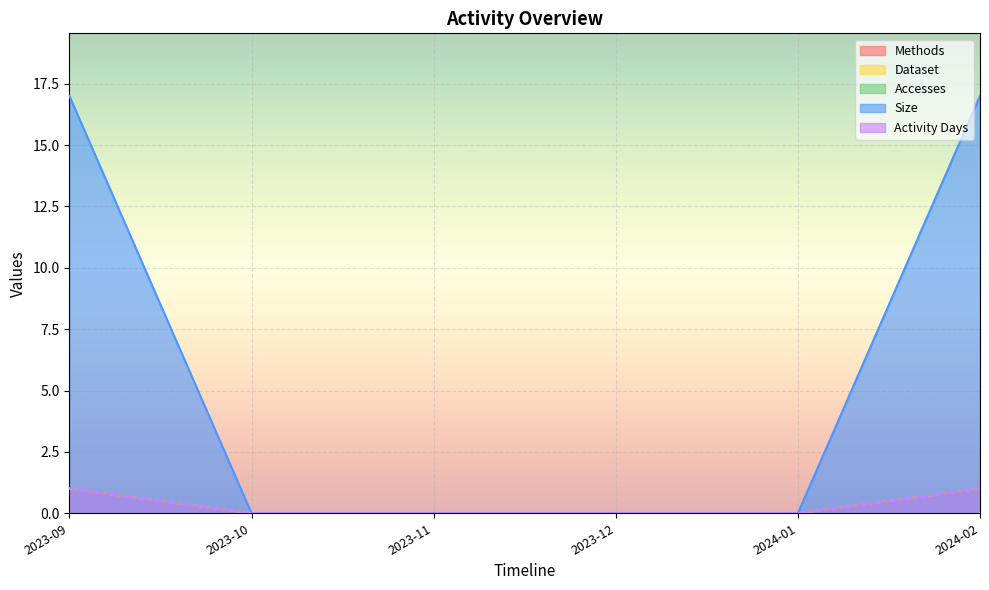

What are all the series names shown in the legend?

Methods, Dataset, Accesses, Size, Activity Days